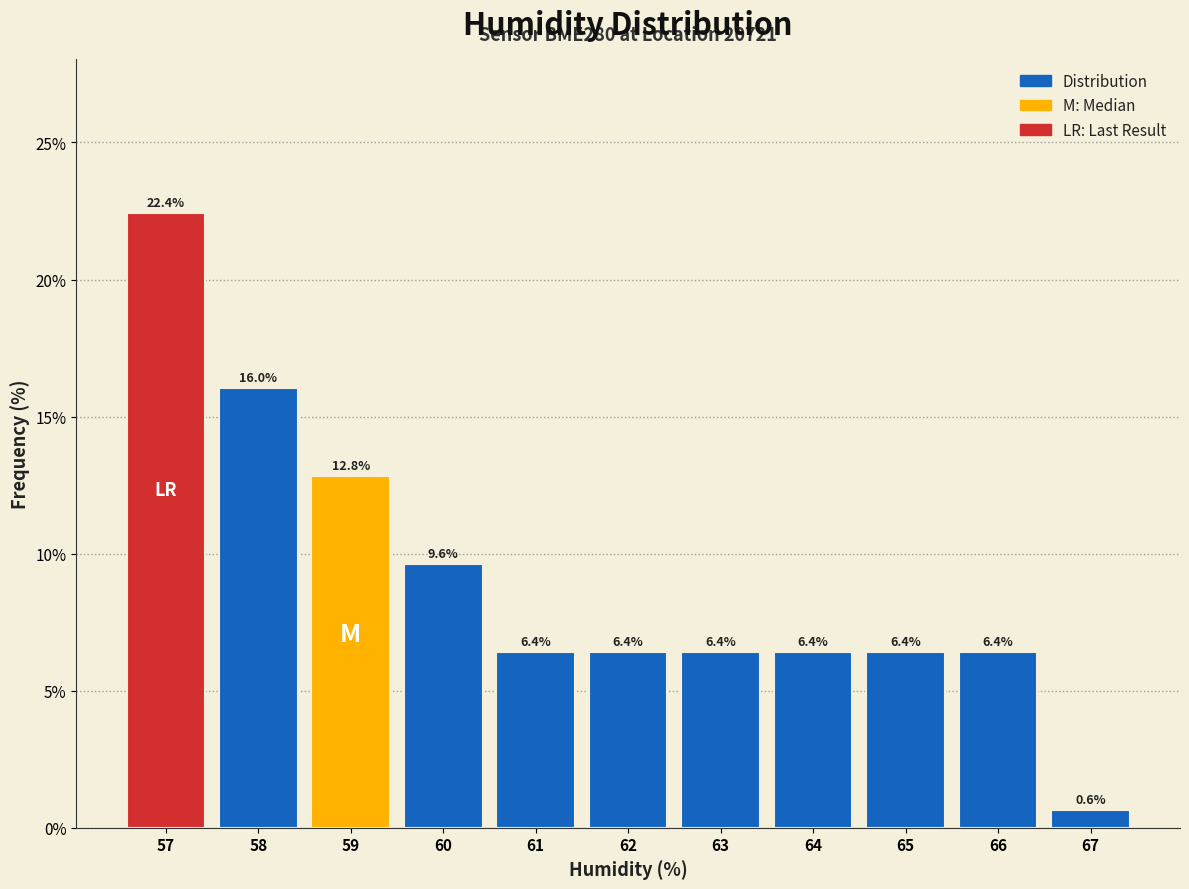

How tall is the bar that spans 63.5 to 64.5 on the x-axis?

6.4